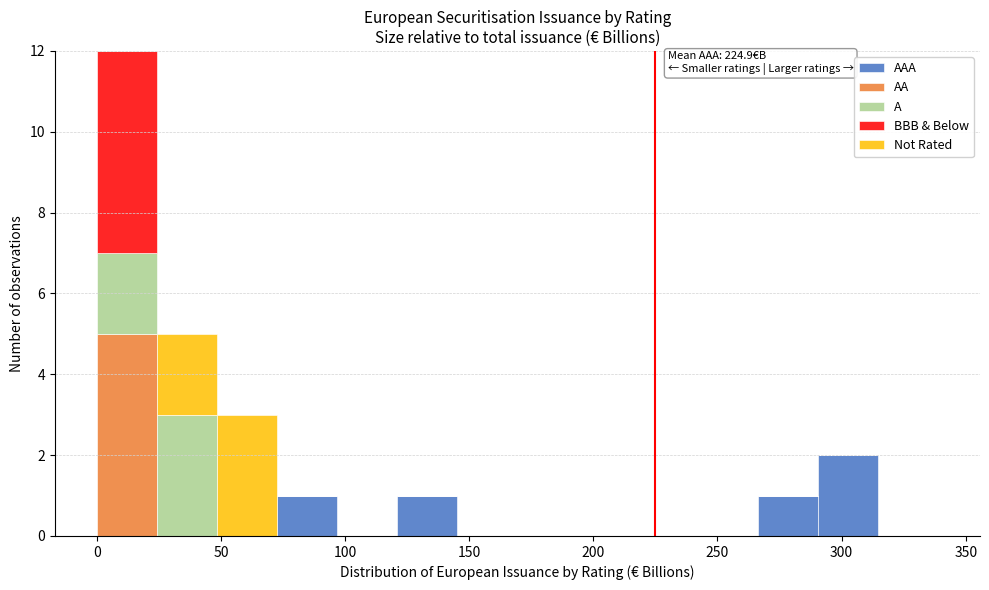

Which range on the x-axis has the tallest stacked bar (by total height)?

0 to 25